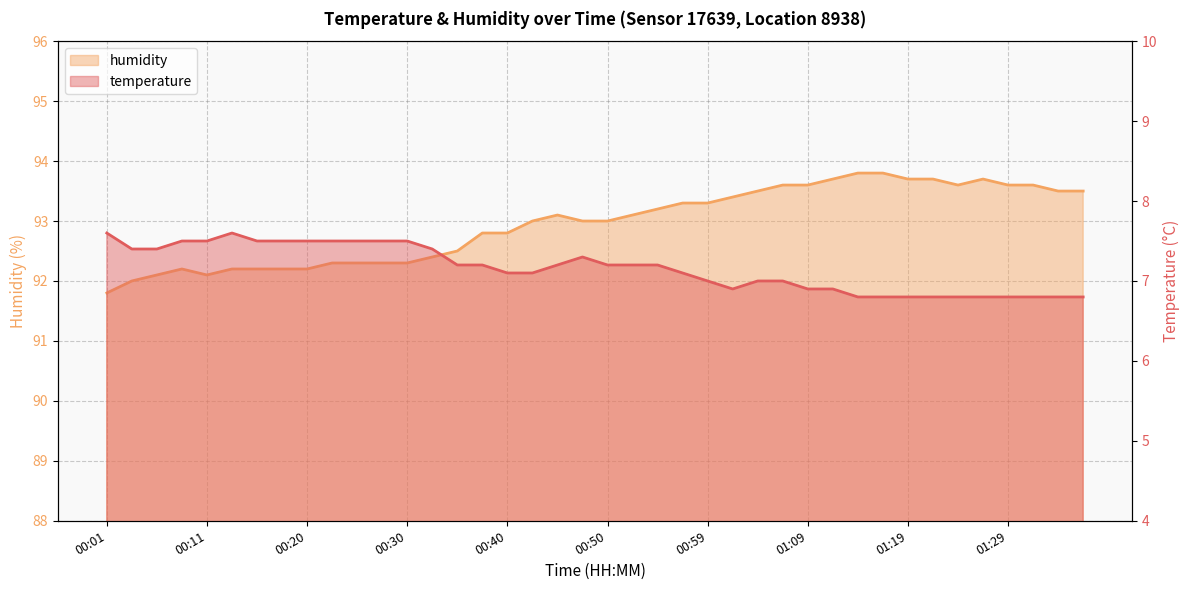

Which series has the widest spread of values?

humidity